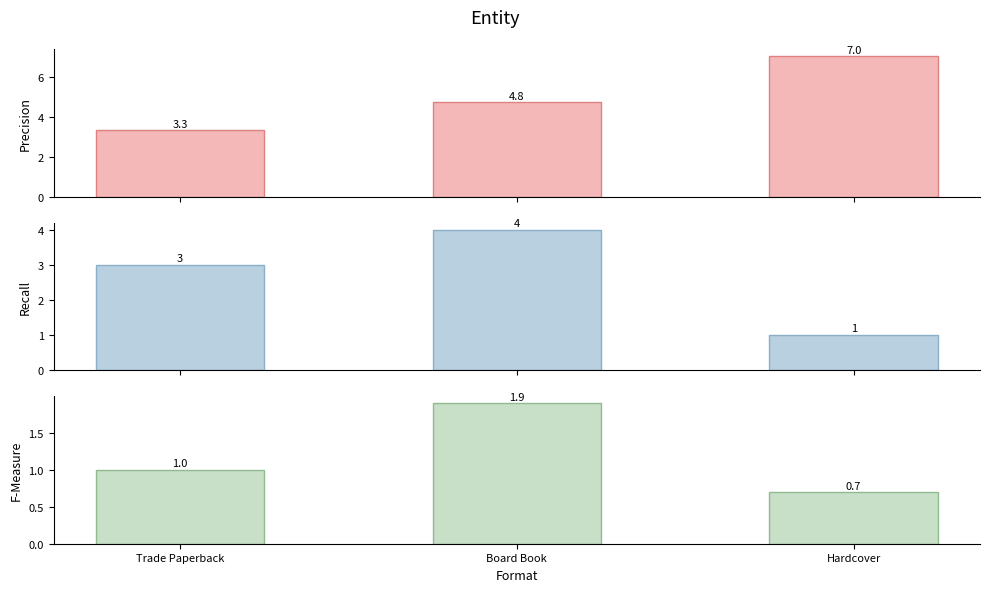

What position from the left is Hardcover?

3